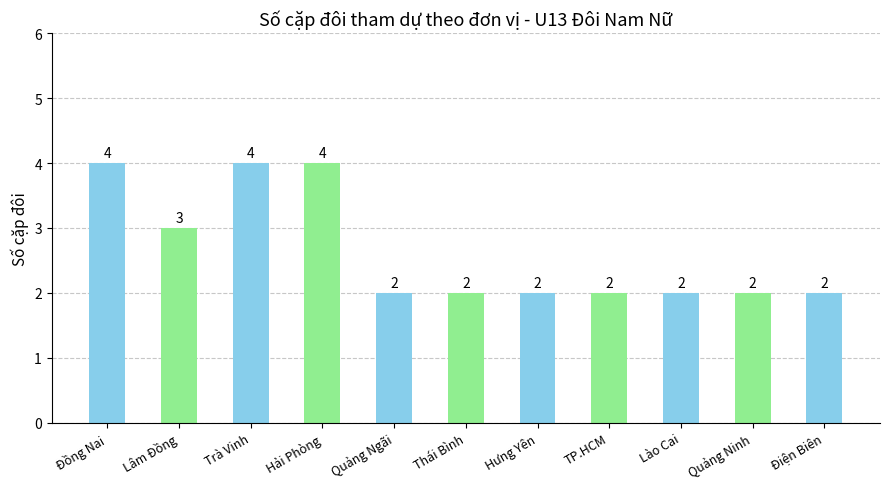

What is the difference between the maximum and minimum values?

2